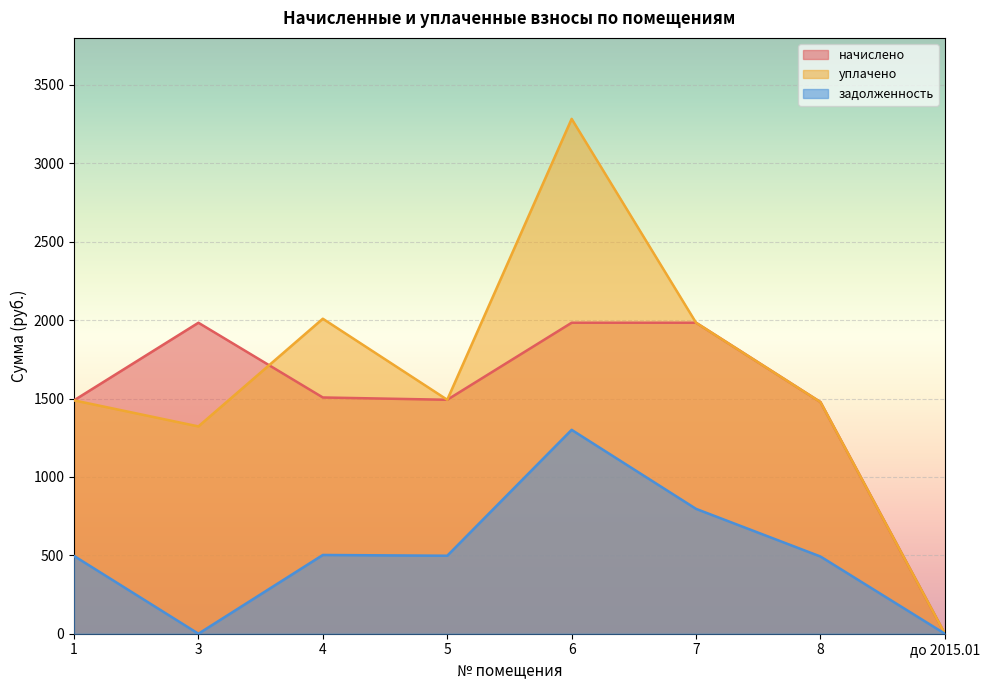

Which series has the largest total across all categories?

уплачено